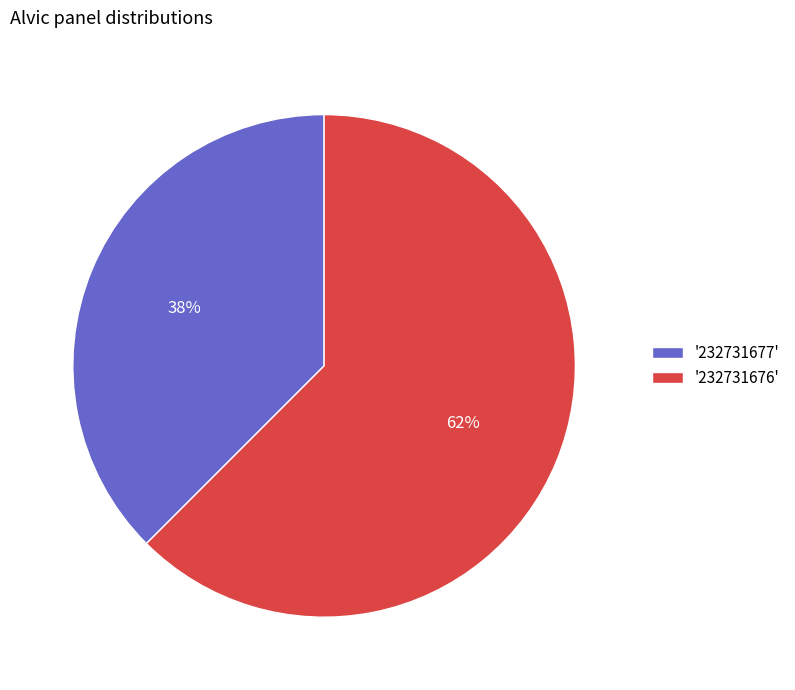

Rank the categories by value from highest to lowest.

'232731676', '232731677'